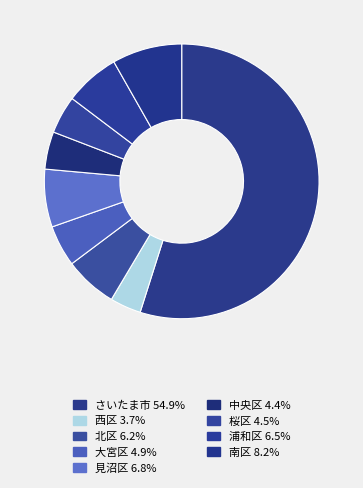

What is the largest slice in the pie chart?

さいたま市